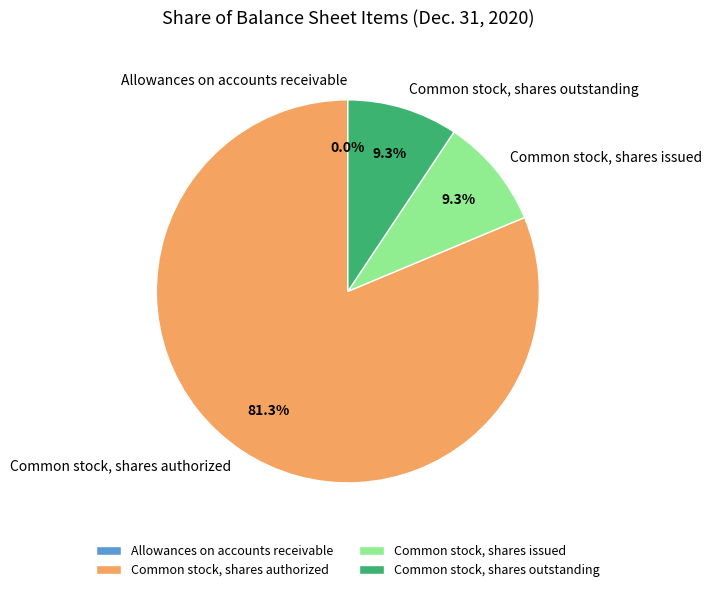

Which category has the biggest portion of the pie?

Common stock, shares authorized